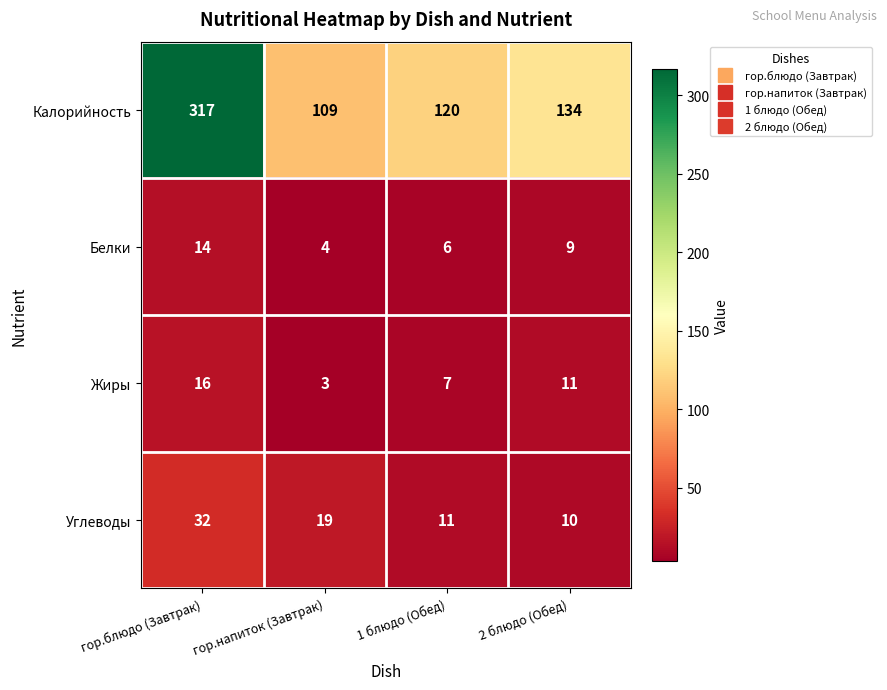

What is the average value of the Калорийность series?

170